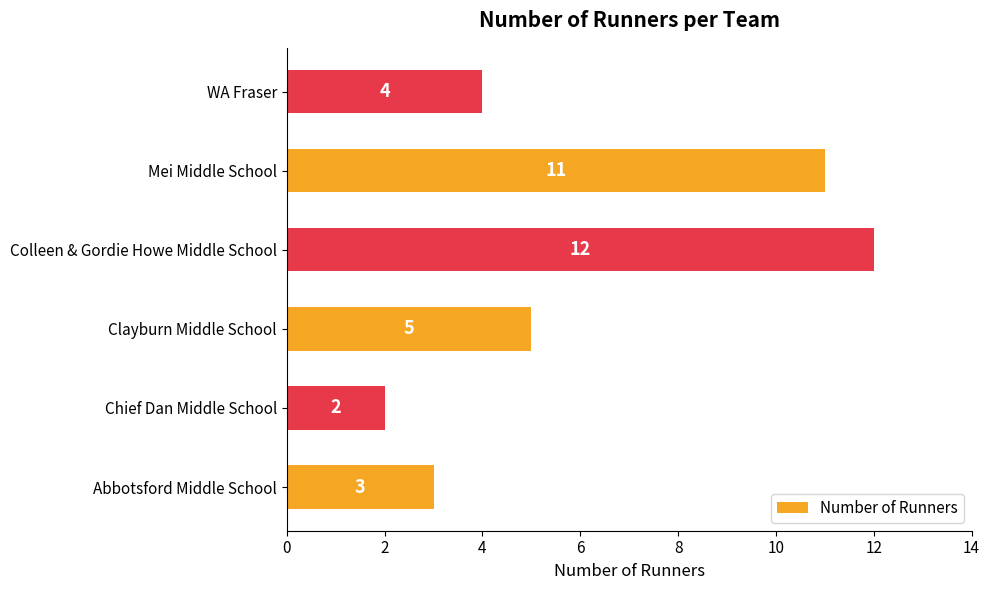

Between Chief Dan Middle School and Abbotsford Middle School, which is larger?

Abbotsford Middle School